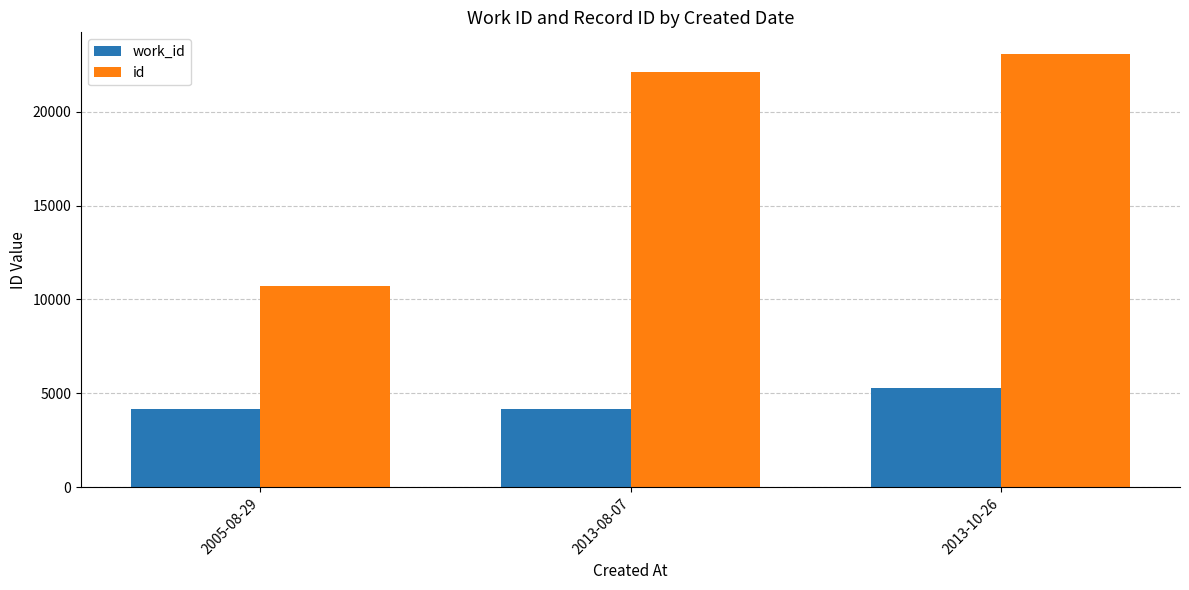

Between 2013-08-07 and 2013-10-26, which series saw the biggest shift?

work_id